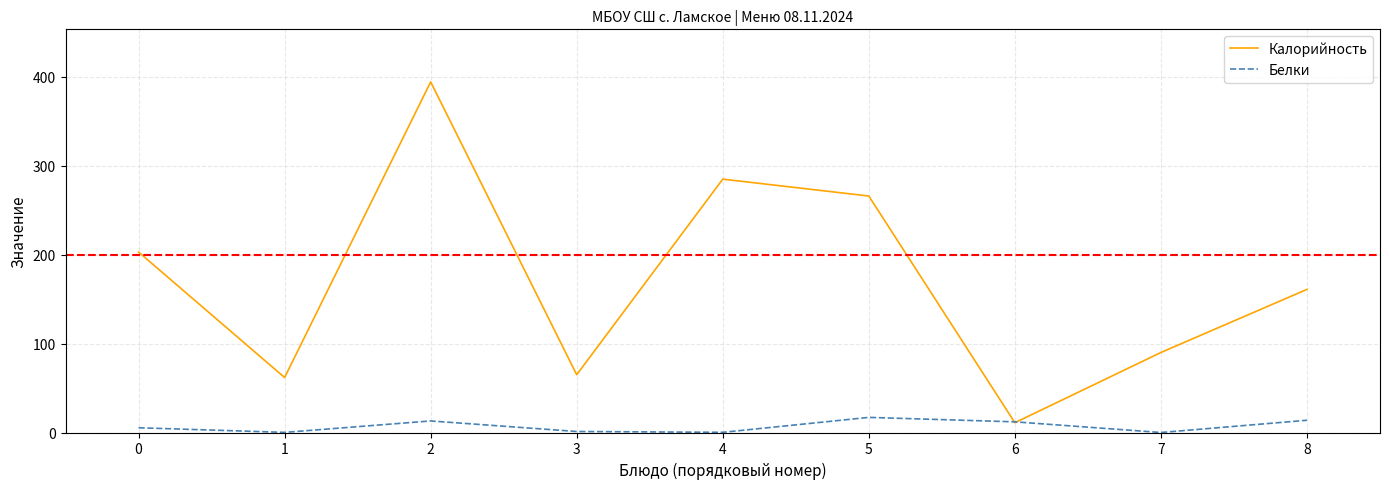

What is the greatest value displayed?

394.4